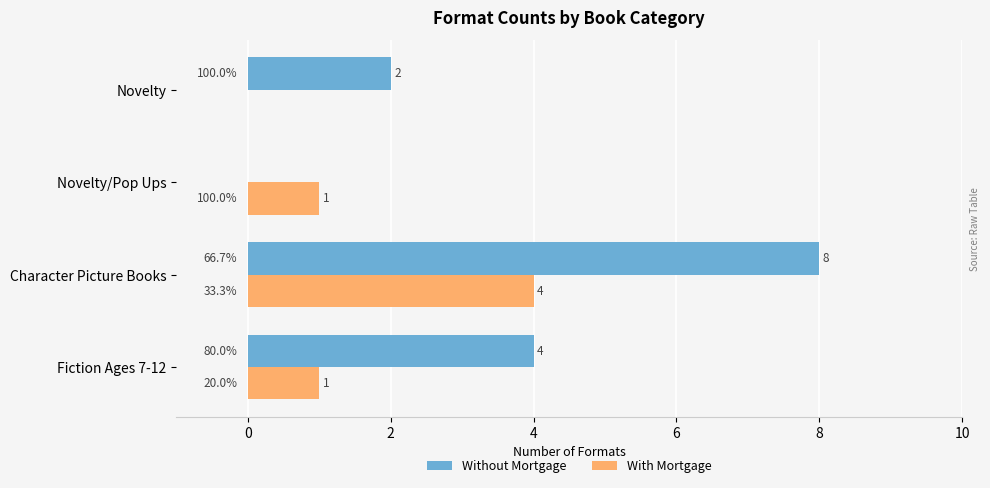

At which label is Without Mortgage closest to 4?

Fiction Ages 7-12